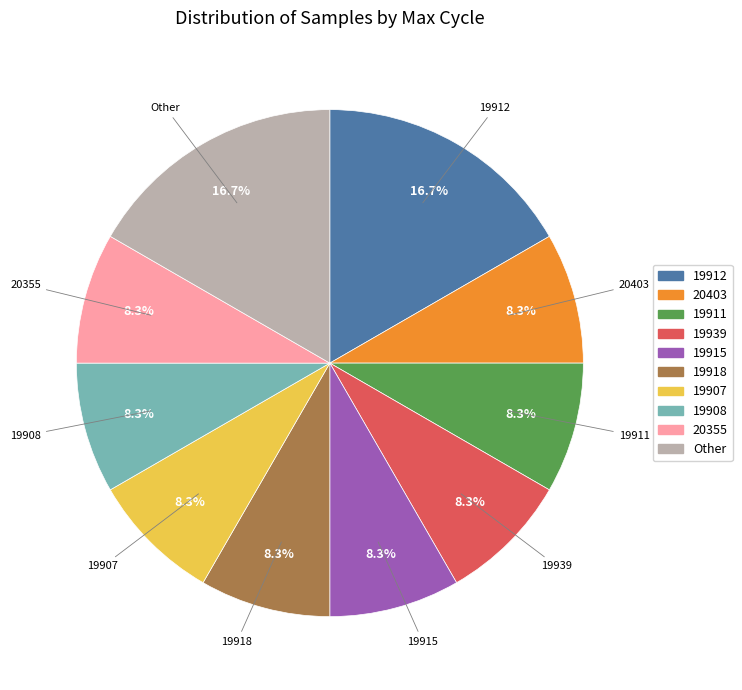

Does any single category account for the majority?

No